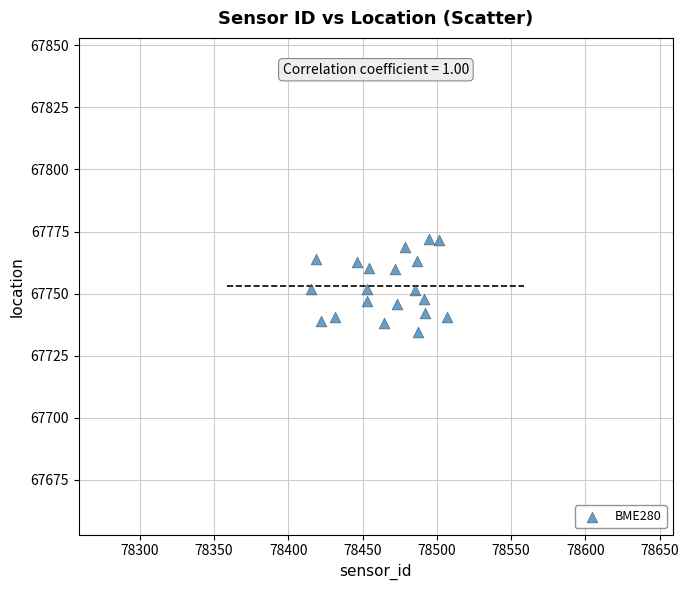

What is the range of Y values (max minus min)?

37.1